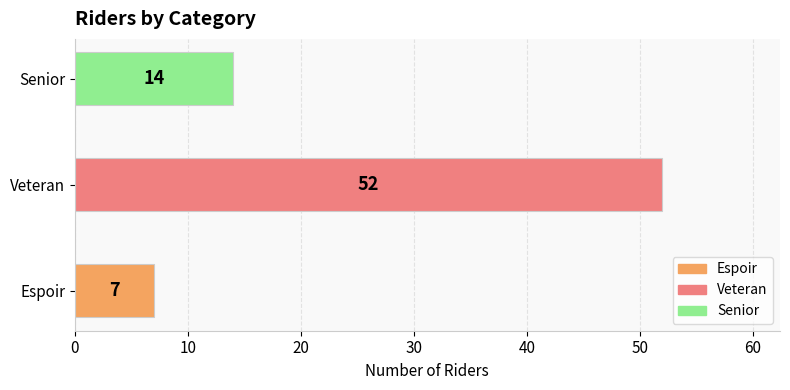

Are the bars grouped side by side (vs. stacked)?

No